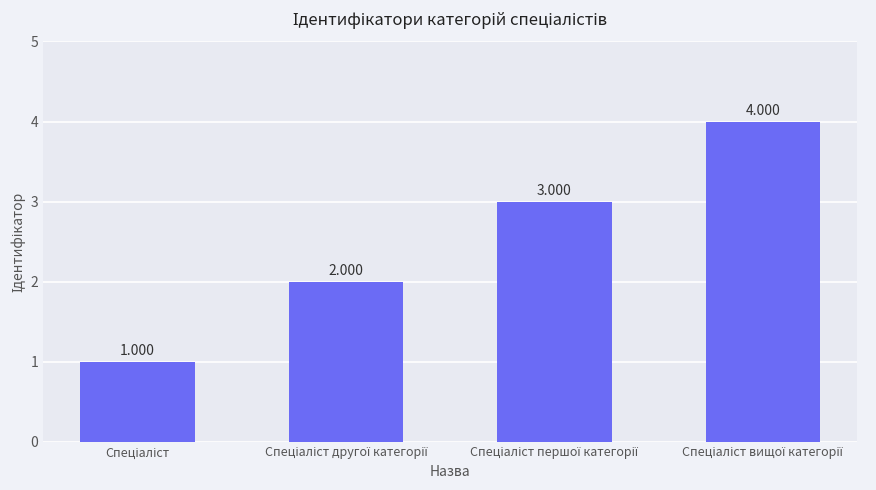

The value at Спеціаліст is 1. True or false?

True